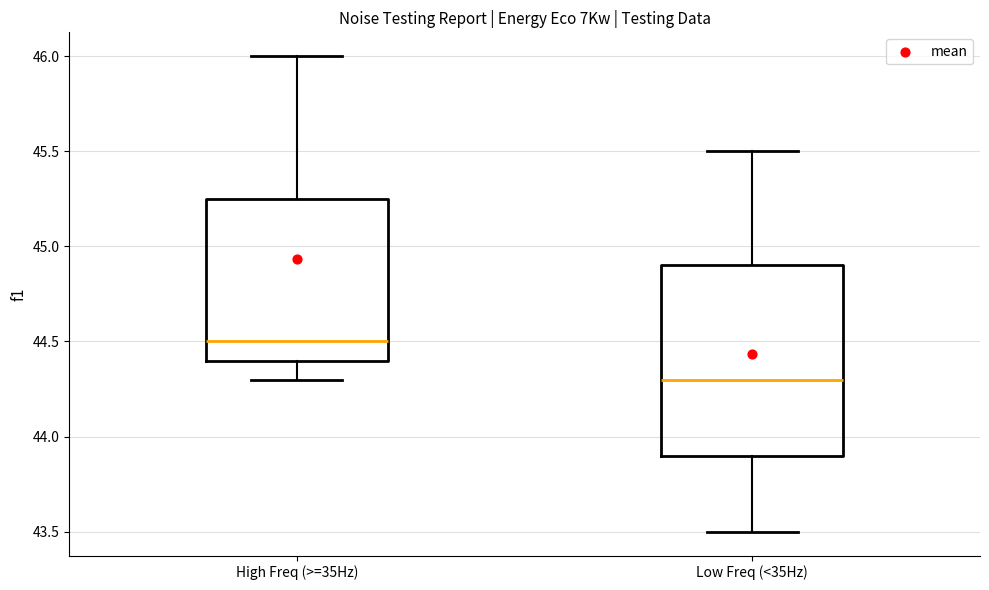

Reading left to right, transcribe this box plot: for each box, give where its median line is, the range the box spans, and where its two whiskers end, as read against the y-axis. The values are not printed on the chart, so give them approximately, as read against the axis.

High Freq (>=35Hz): median 44.50, box 44.40 to 45.25, whiskers 44.30 to 46.00
Low Freq (<35Hz): median 44.30, box 43.90 to 44.90, whiskers 43.50 to 45.50